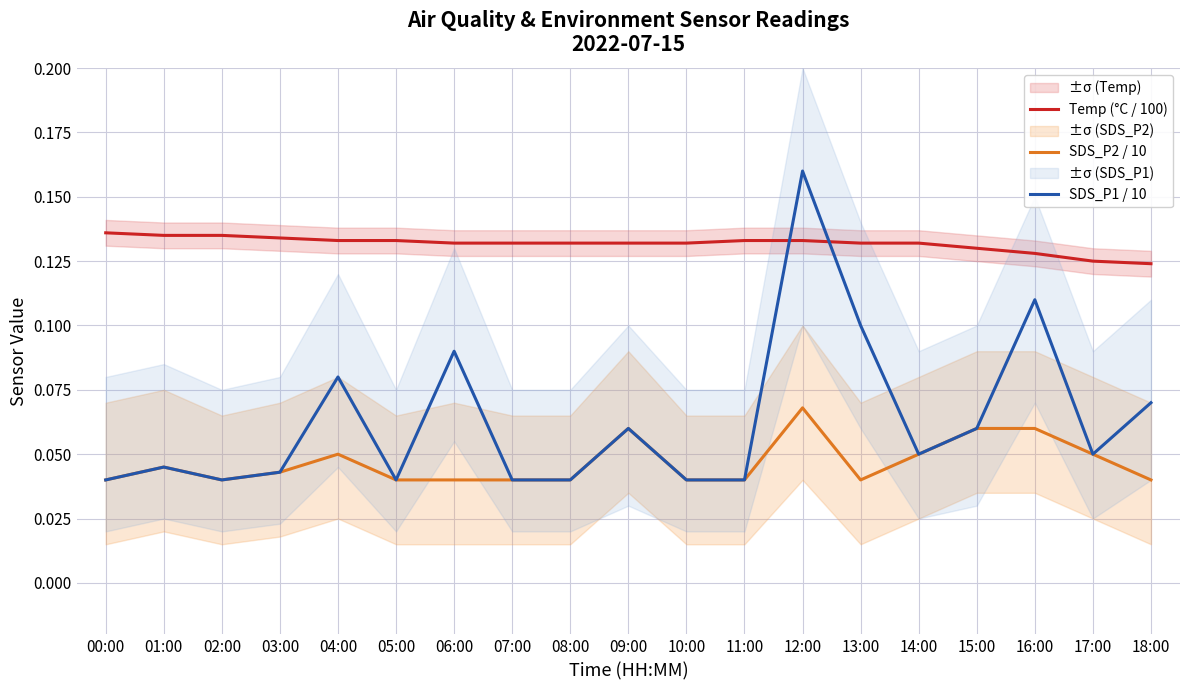

The SDS_P1 / 10 series shows 0.2 at 12:00. True or false?

True